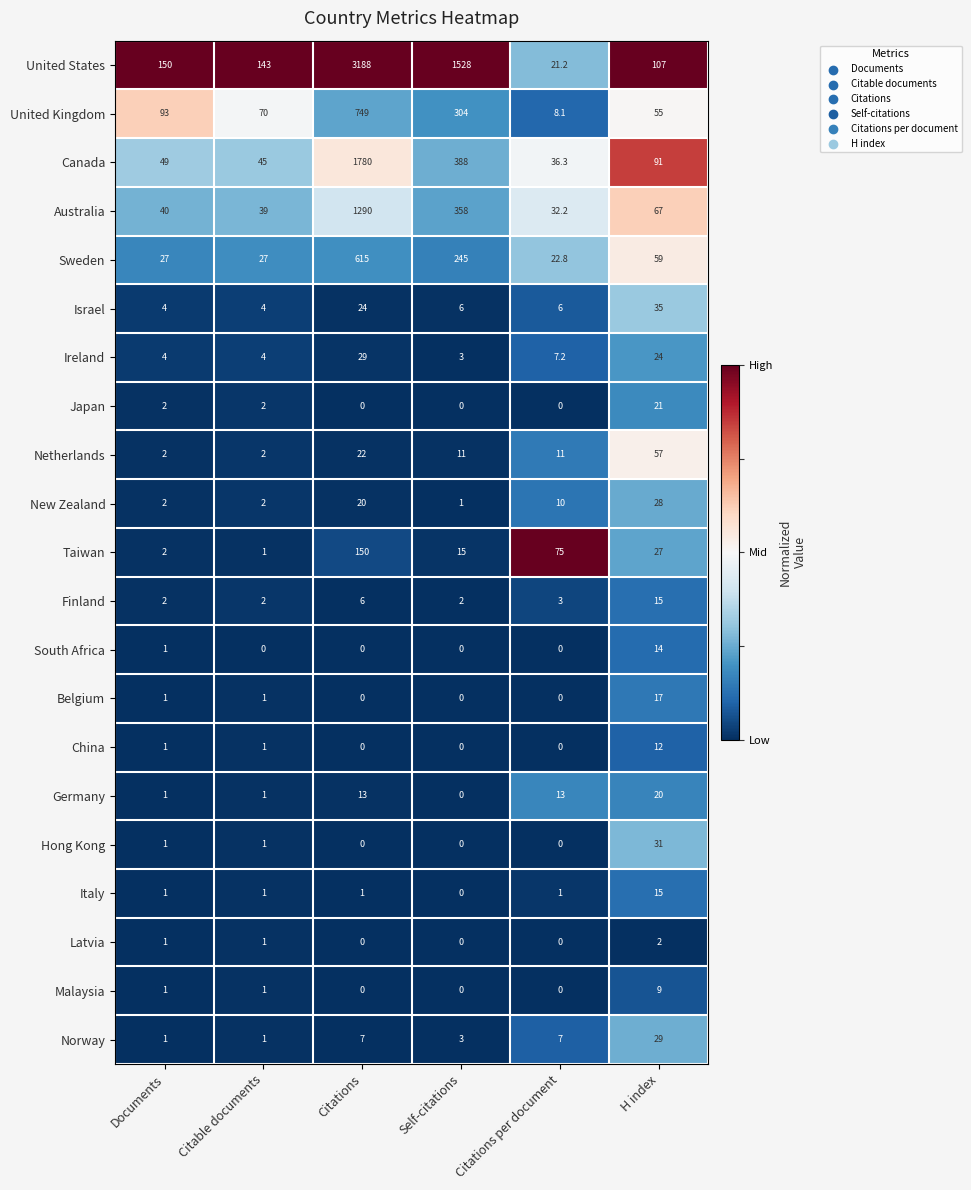

Is the value of Netherlands at Self-citations greater than the value of Australia at Citations?

No